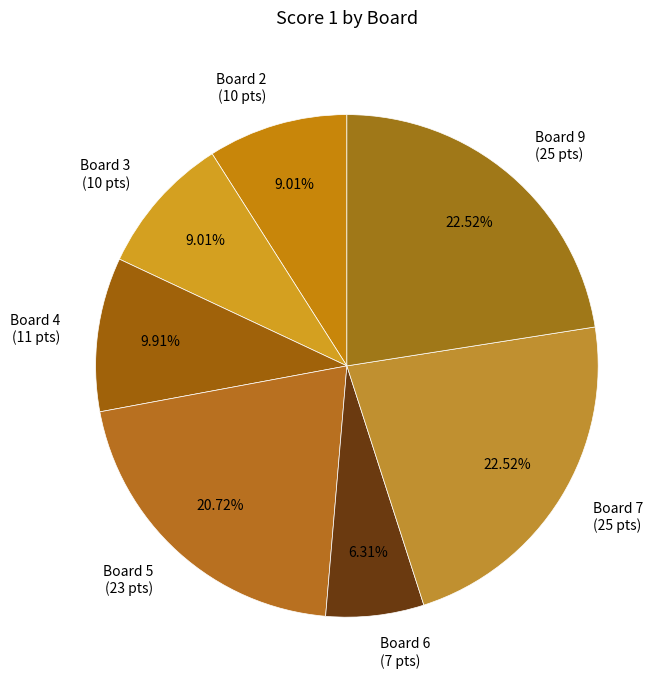

How many segments does this pie chart have?

7